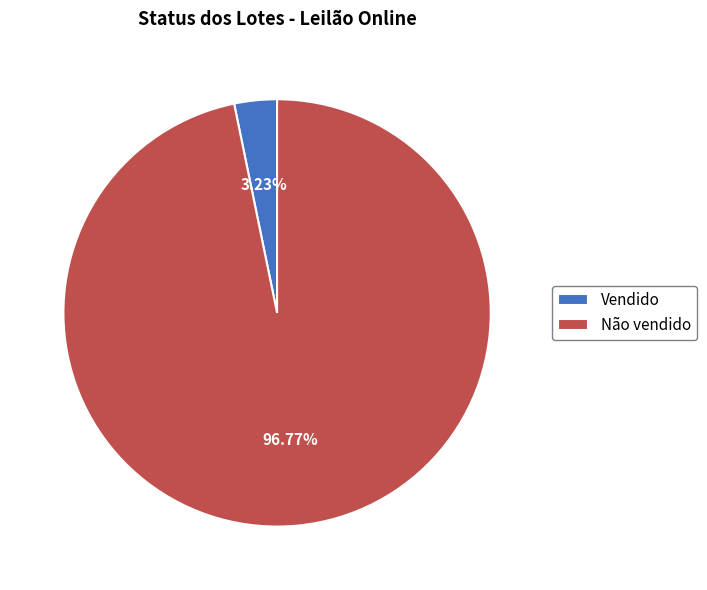

To the nearest percent, what percentage of the pie is Não vendido?

97%